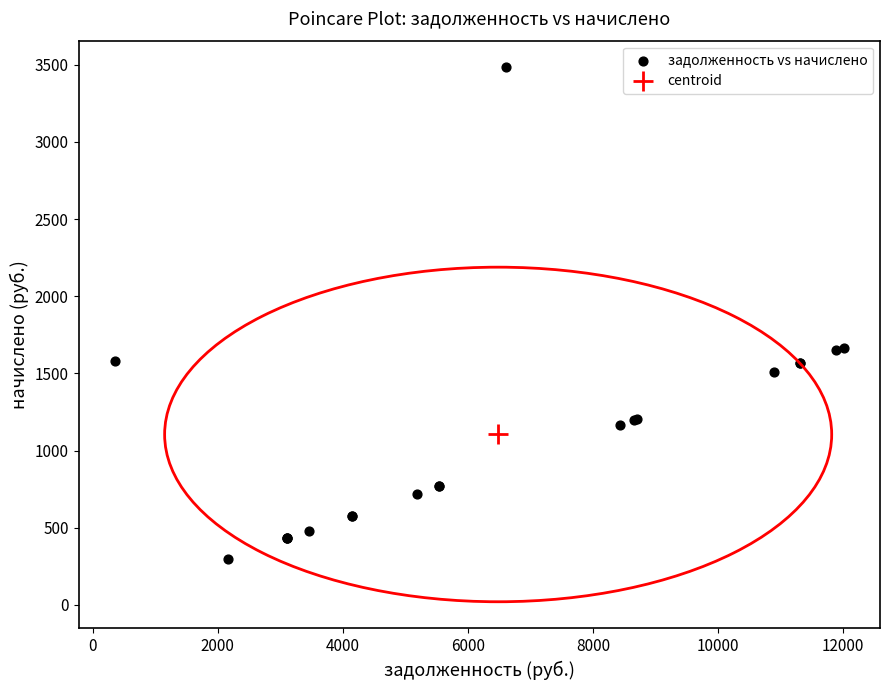

What are all the series names shown in the legend?

задолженность vs начислено, centroid